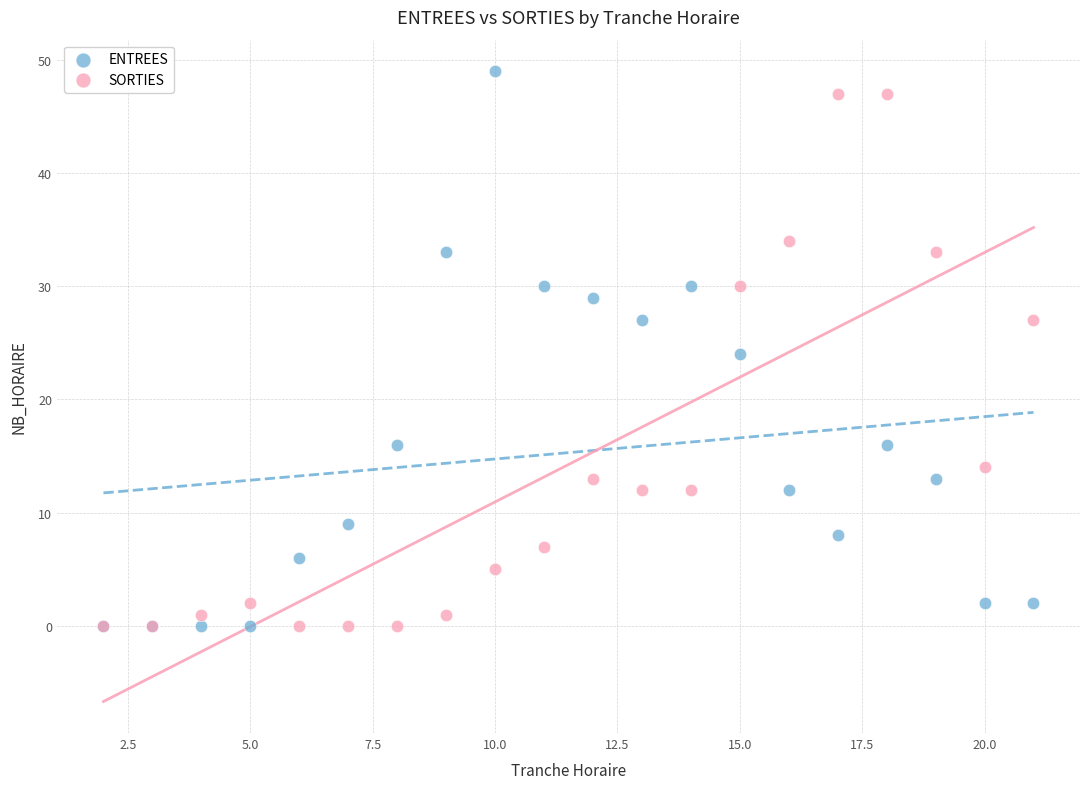

In the SORTIES series, what Y value is closest to 23?

27